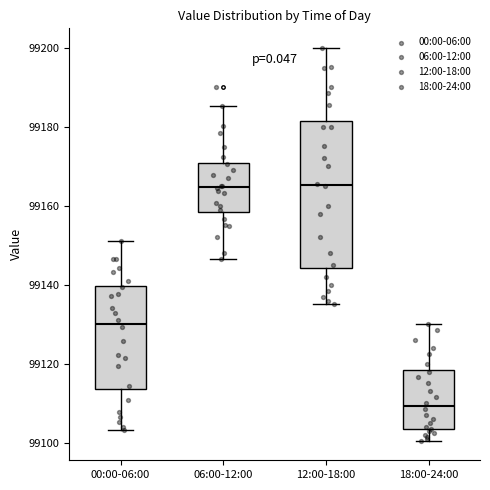

Reading left to right, transcribe this box plot: for each box, give where its median line is, the range the box spans, and where its two whiskers end, as read against the y-axis. The values are not printed on the chart, so give them approximately, as read against the axis.

00:00-06:00: median 99130, box 99114 to 99140, whiskers 99104 to 99152
06:00-12:00: median 99164, box 99158 to 99170, whiskers 99146 to 99186
12:00-18:00: median 99166, box 99144 to 99182, whiskers 99136 to 99200
18:00-24:00: median 99110, box 99104 to 99118, whiskers 99100 to 99130